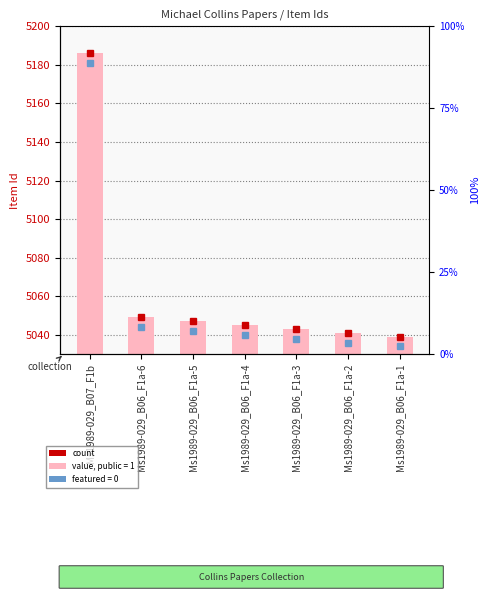

At which label does the data first exceed 5045?

Ms1989-029_B07_F1b